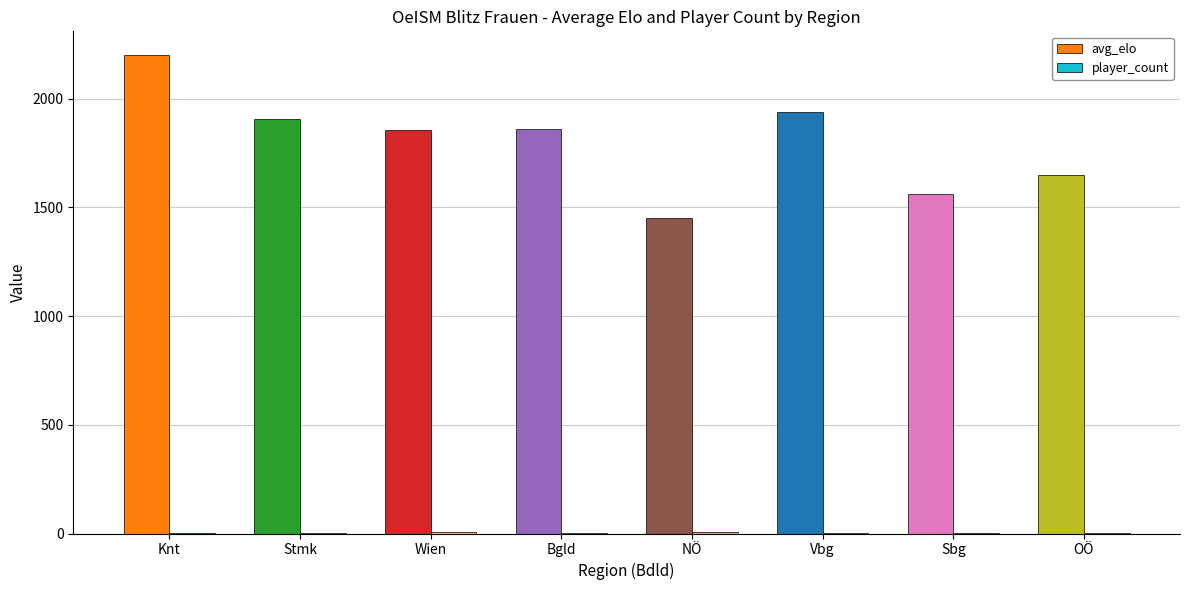

Which series changed the most between NÖ and Vbg?

avg_elo